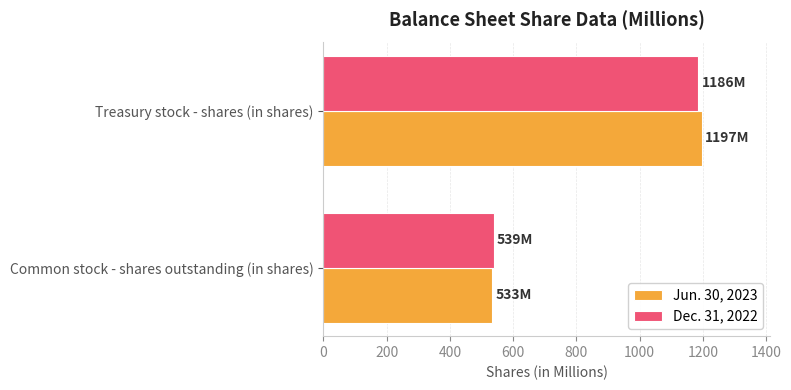

Is it true that Dec. 31, 2022 equals 353 at Treasury stock - shares (in shares)?

False